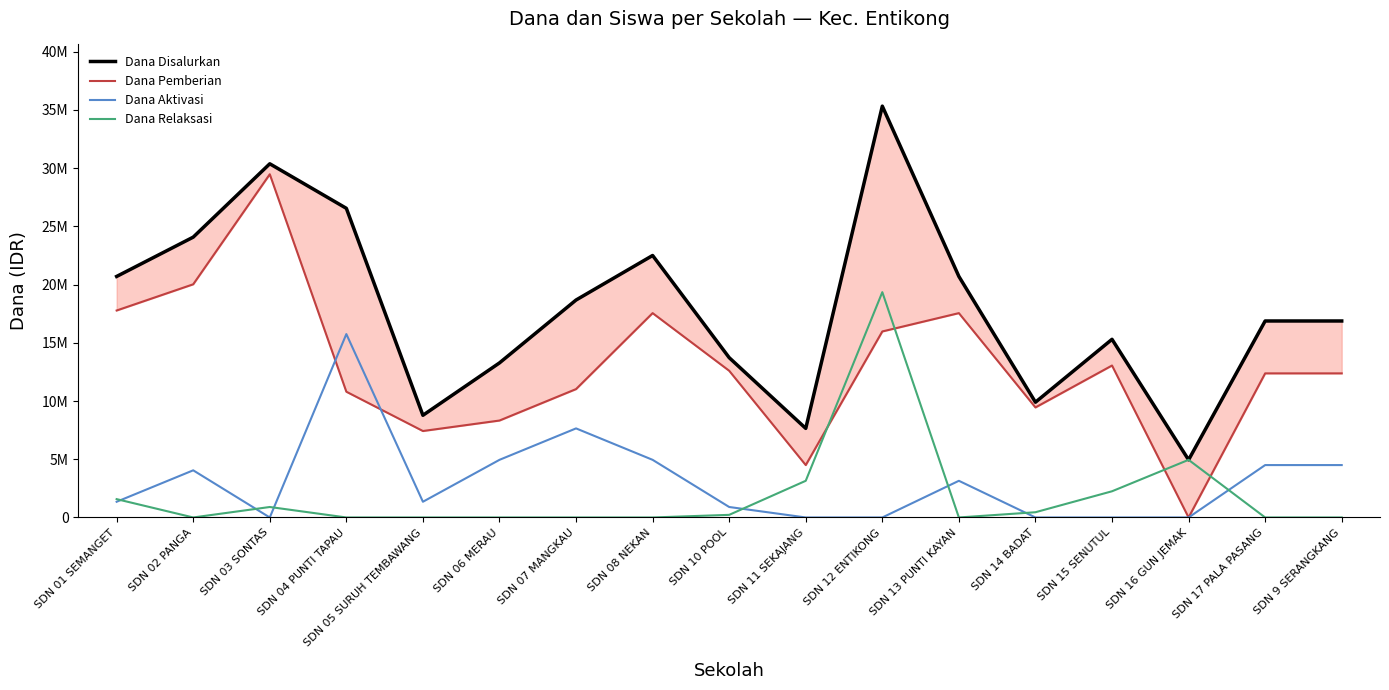

Which series has the widest spread of values?

Dana Disalurkan